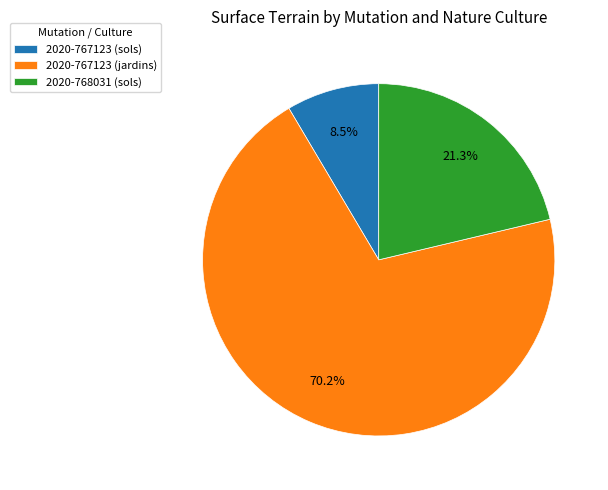

Does 2020-767123 (jardins) account for over 50% of the chart?

Yes